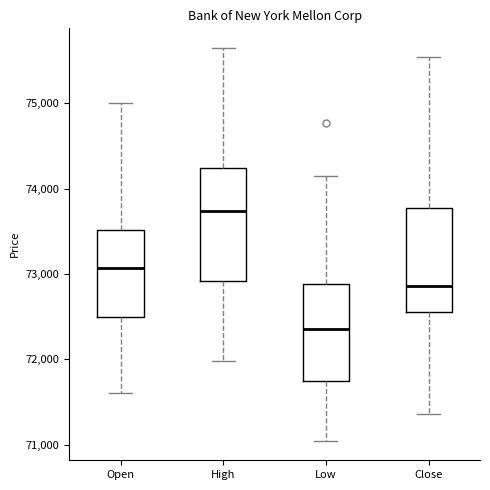

Which box's median line is the highest?

High